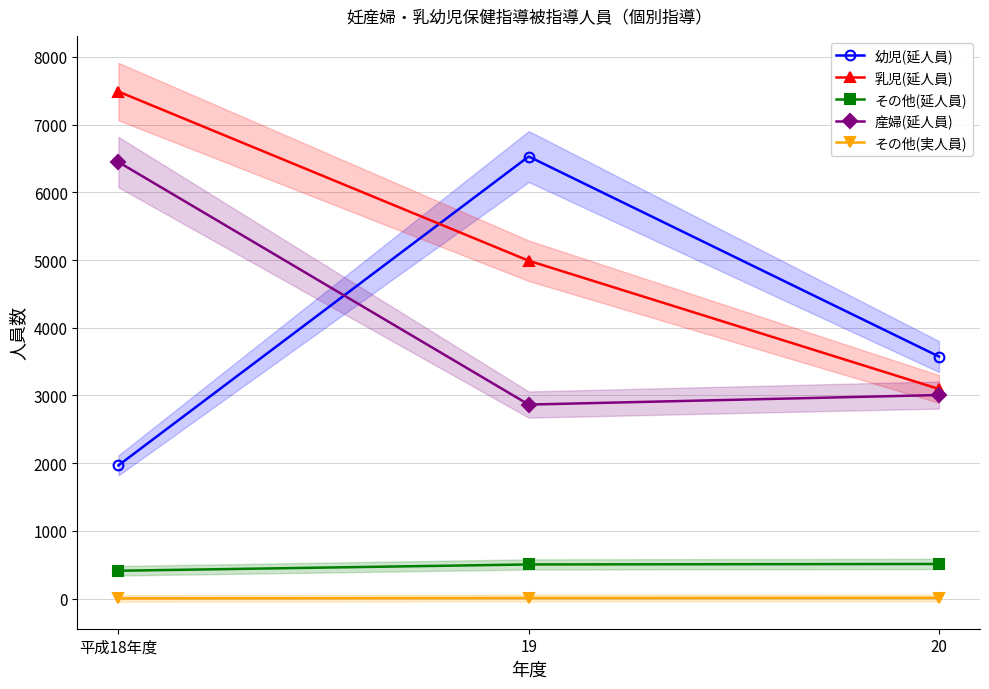

Reading left to right, transcribe all the data shown in this chart.

幼児(延人員): 1968	6529	3575
乳児(延人員): 7488	4990	3096
その他(延人員): 412	505	512
産婦(延人員): 6447	2866	3007
その他(実人員): 4	9	11